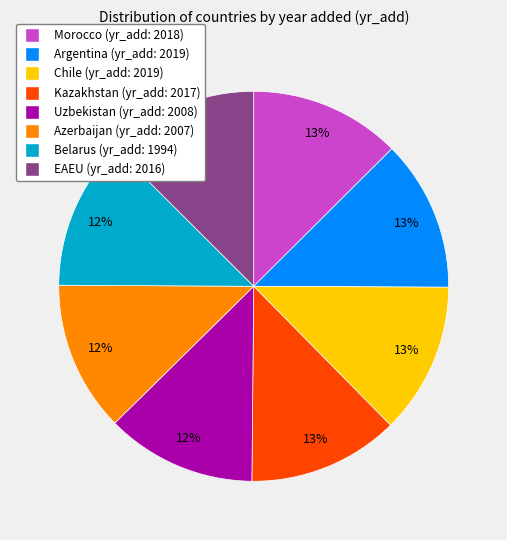

Is there a majority slice in this chart?

No